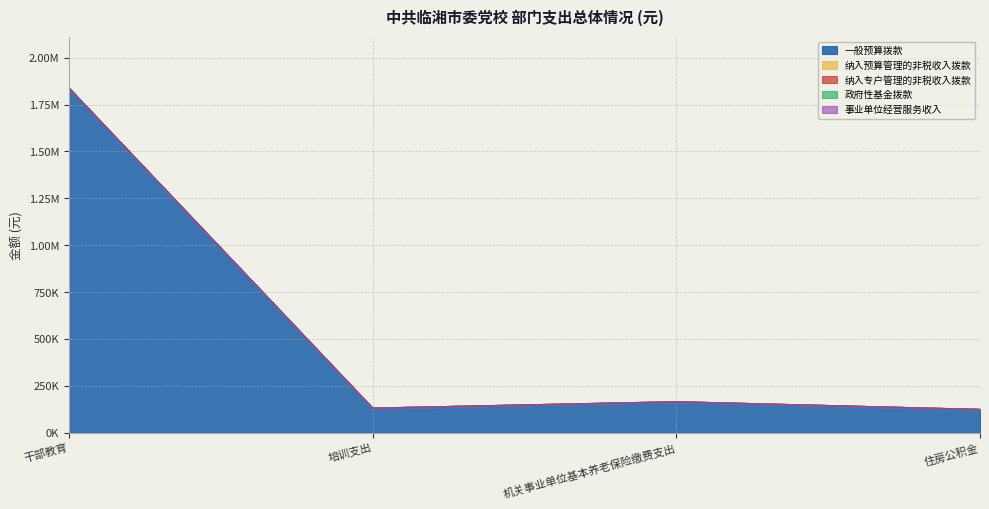

True or false: 纳入预算管理的非税收入拨款 and 事业单位经营服务收入 cross at least once.

False